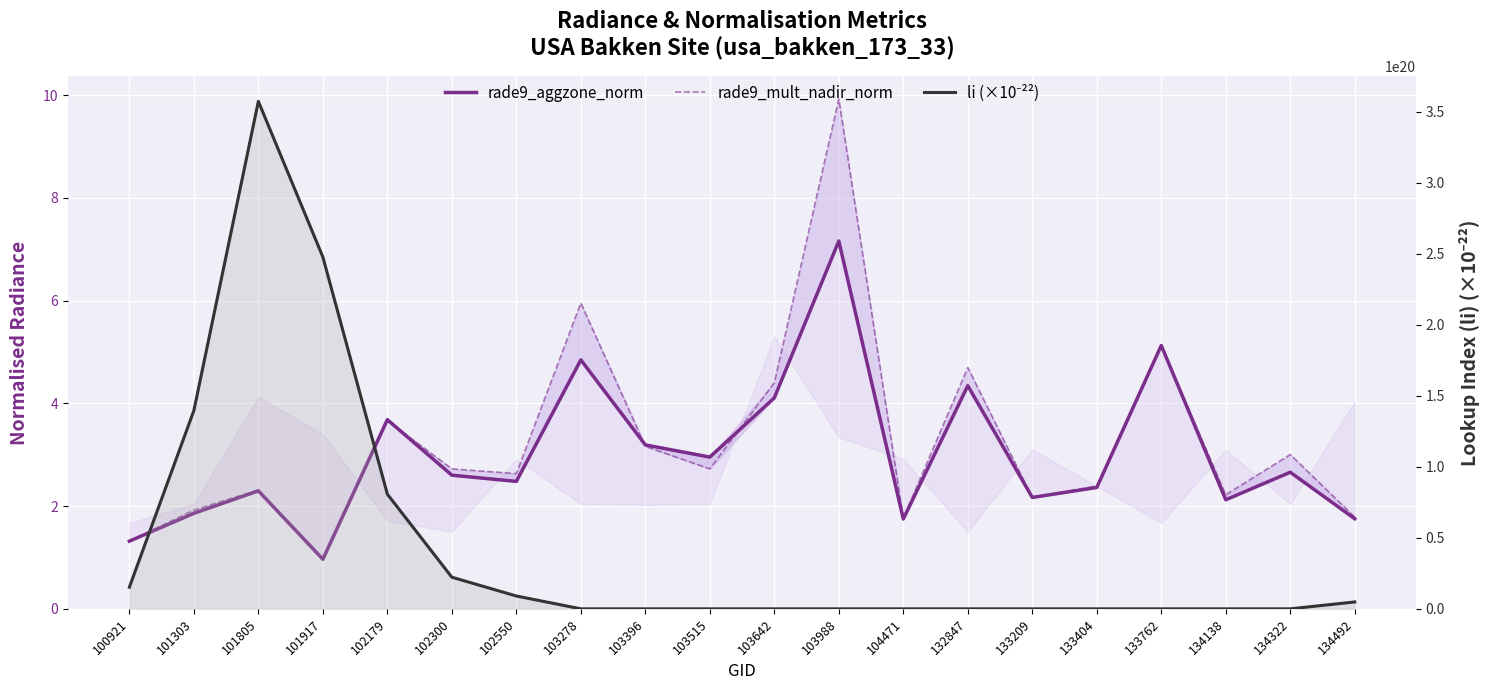

True or false: li (×10⁻²²) has more than 1 interior local peaks.

True